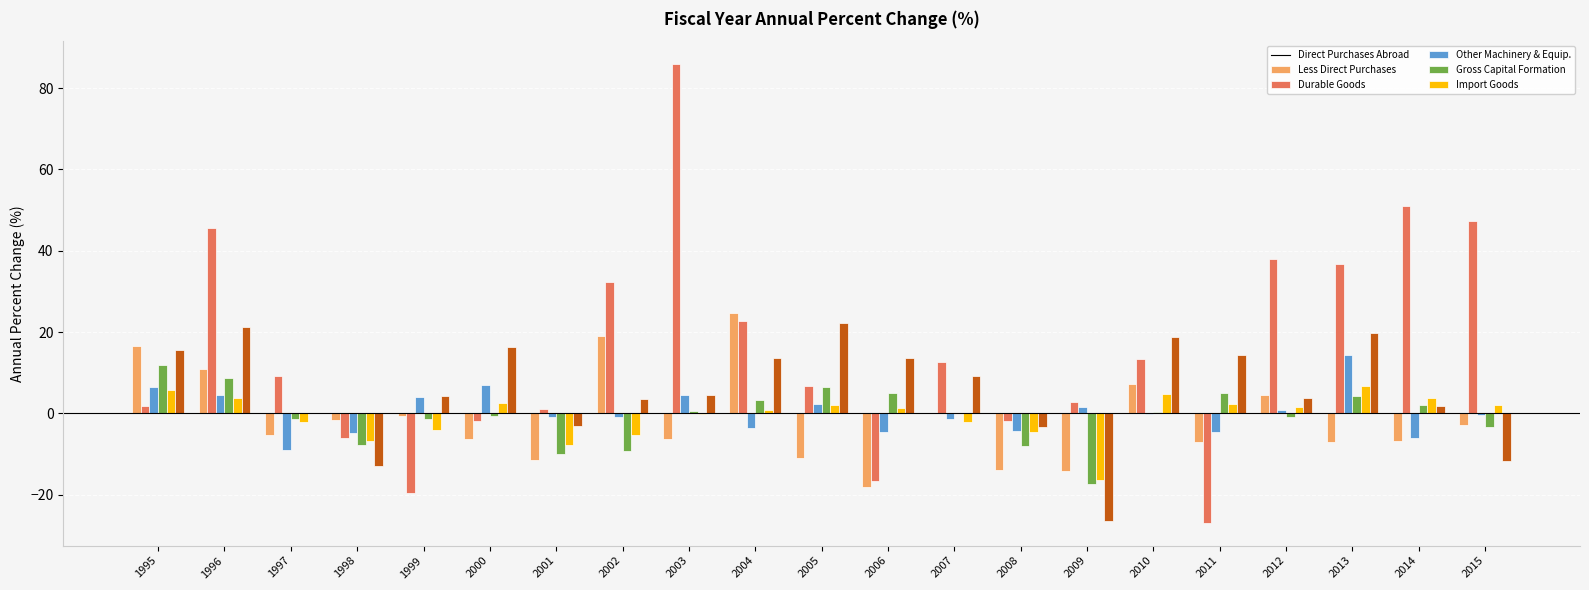

At which category does the chart reach its peak across all series?

2003